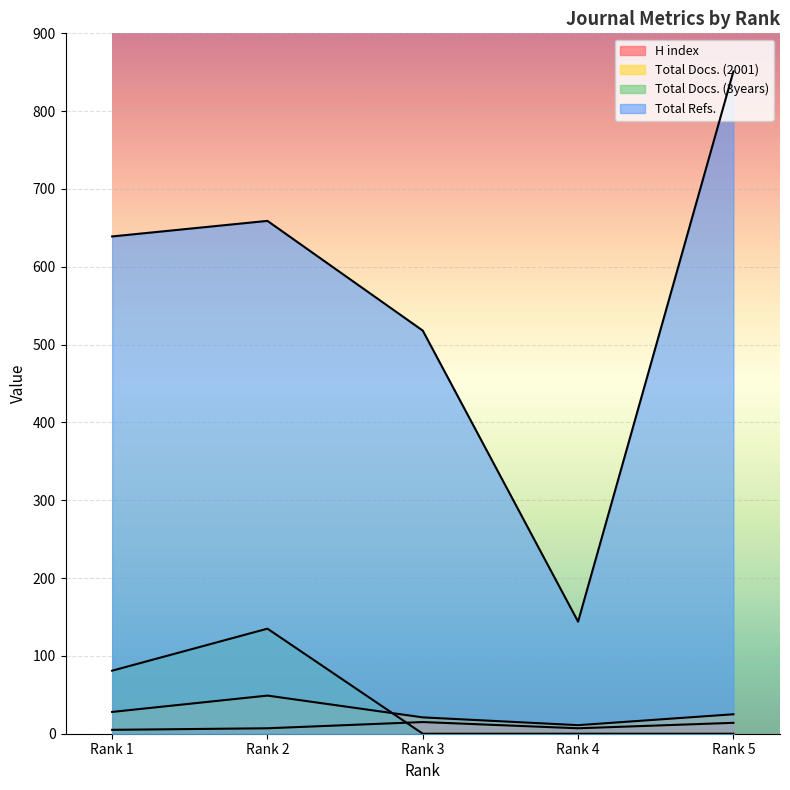

Where is the first local maximum for Total Docs. (3years)?

Rank 2